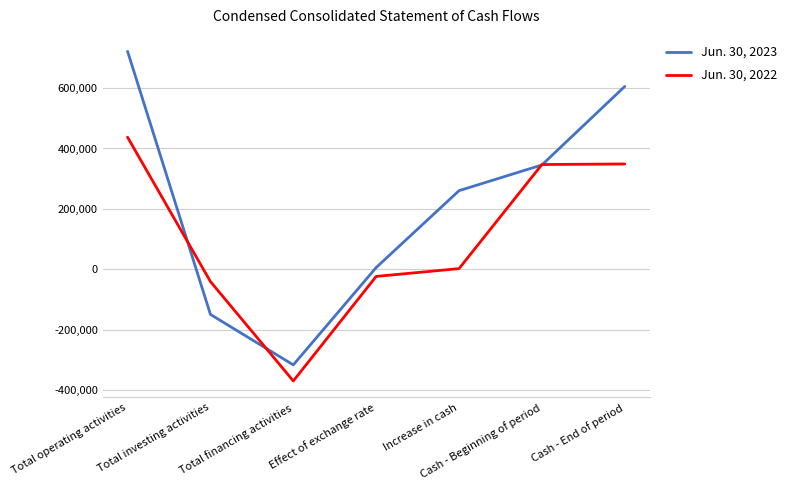

What is the difference between the second highest and minimum values in the Jun. 30, 2022 series?

719046